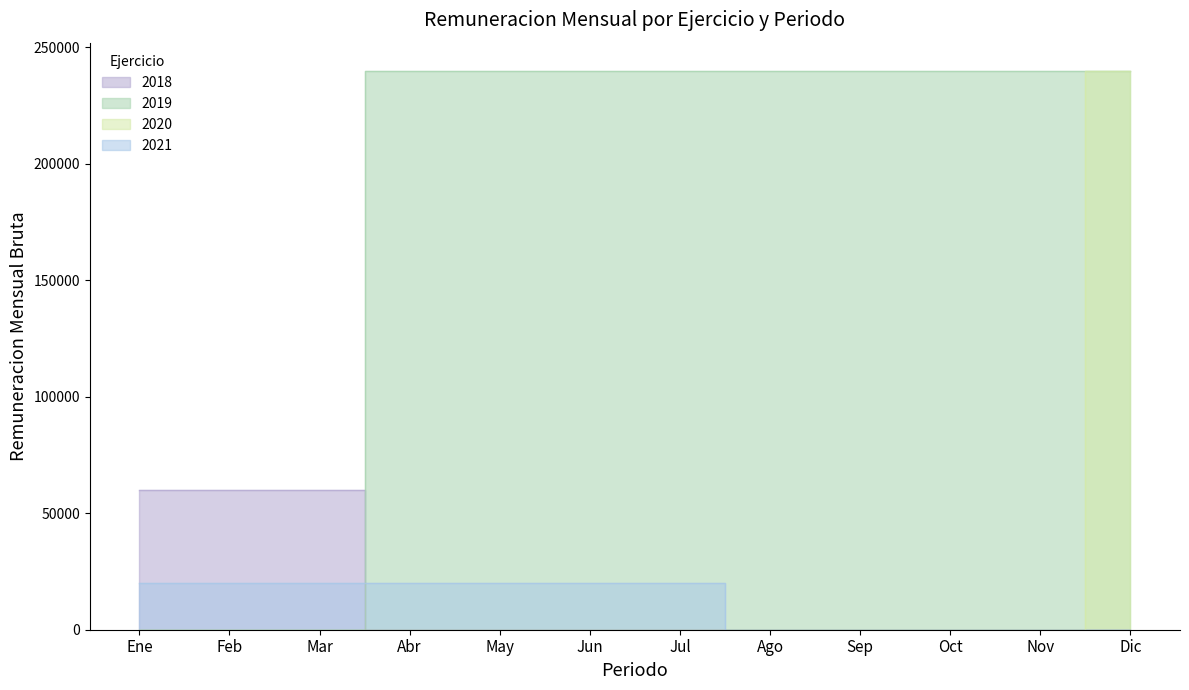

How many intersections are there between 2019 and 2021?

1